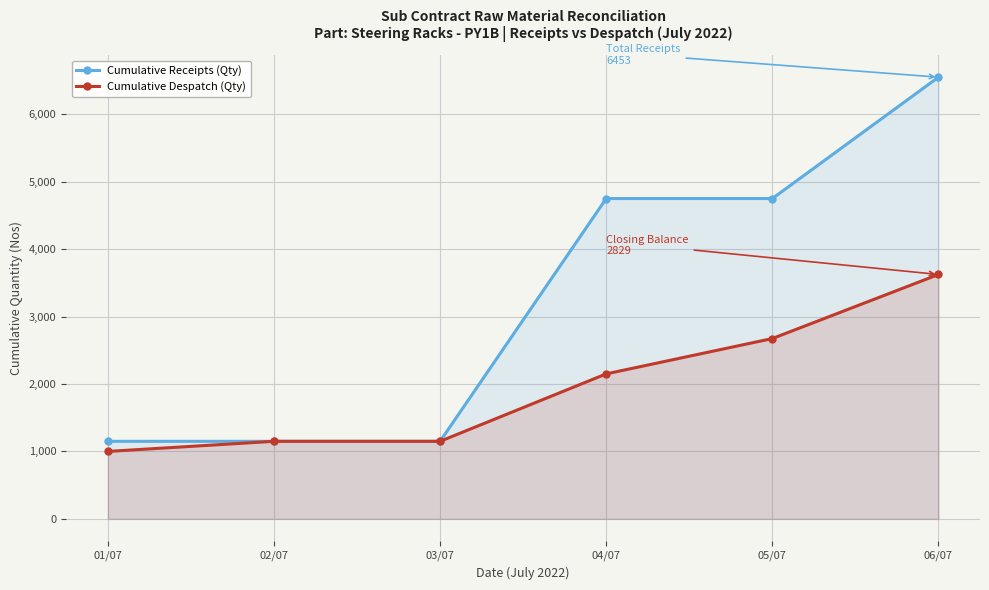

At which label is Cumulative Despatch (Qty) closest to 2312?

04/07